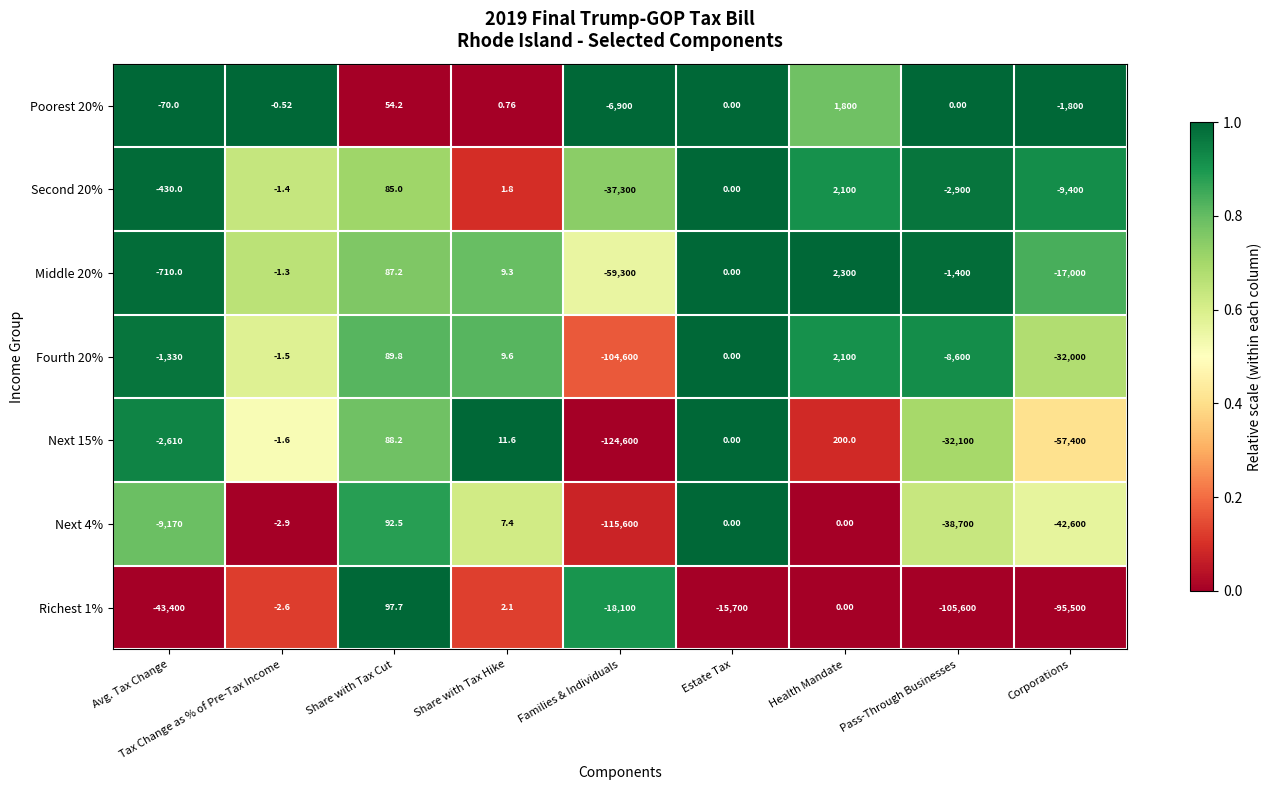

Rank the series at Pass-Through Businesses from lowest to highest value.

Richest 1%, Next 4%, Next 15%, Fourth 20%, Second 20%, Middle 20%, Poorest 20%